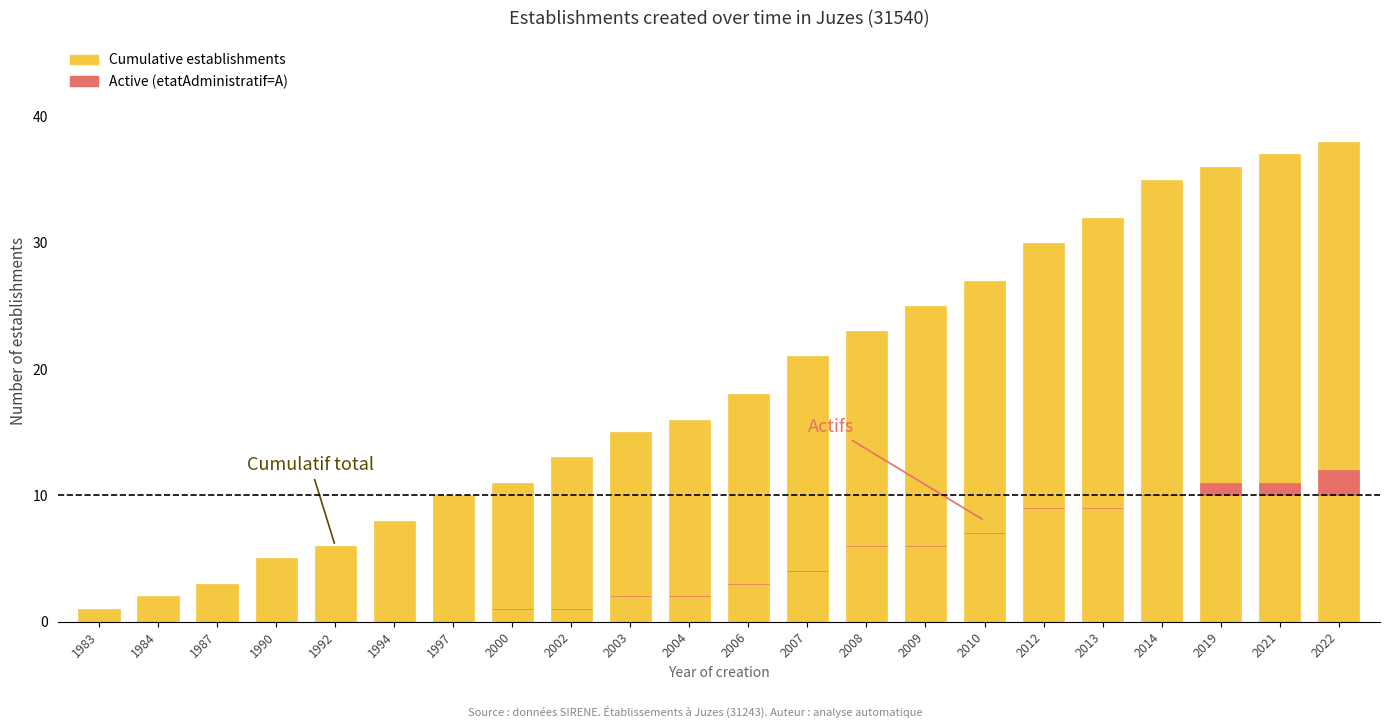

Which series has the widest spread of values?

Cumulative establishments